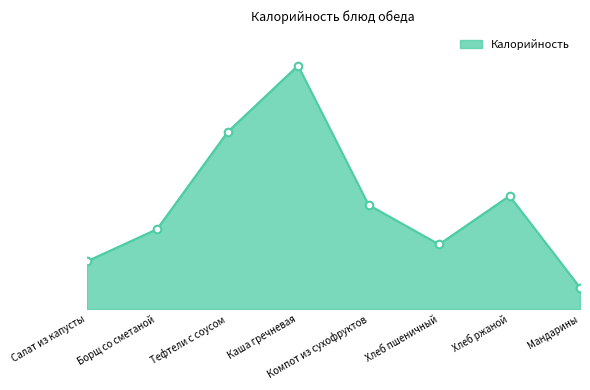

Does the chart have visible grid lines?

No